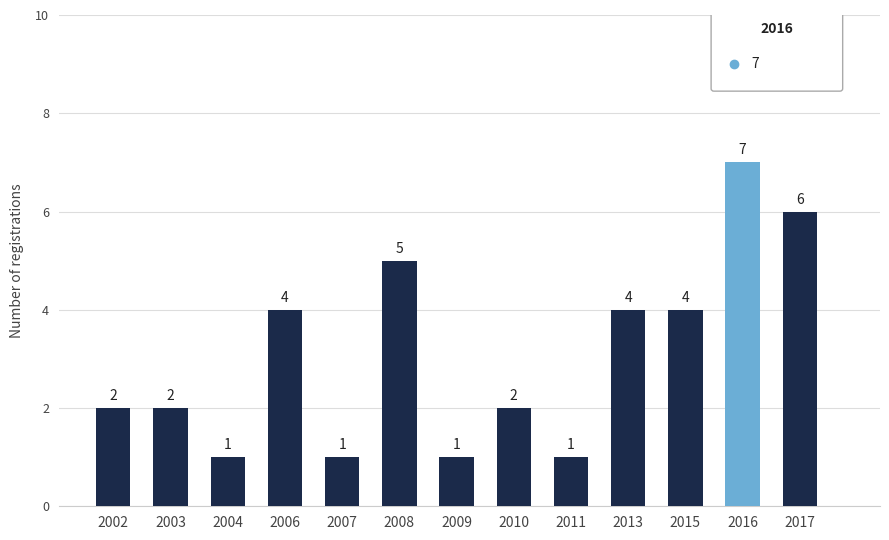

Does the chart contain stacked bars?

No